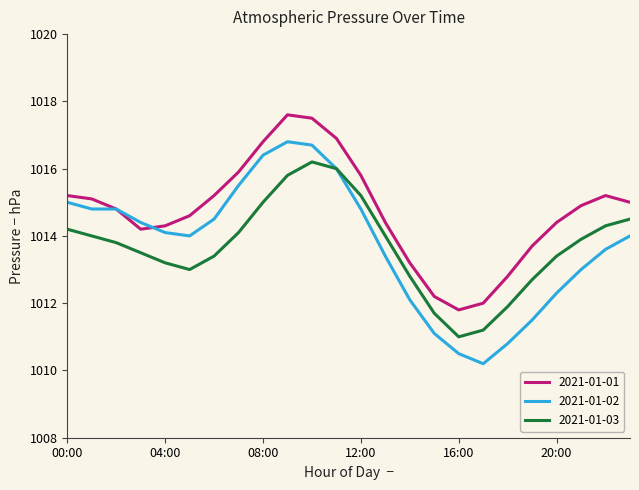

What is the lowest value of the 2021-01-02 series?

1010.2